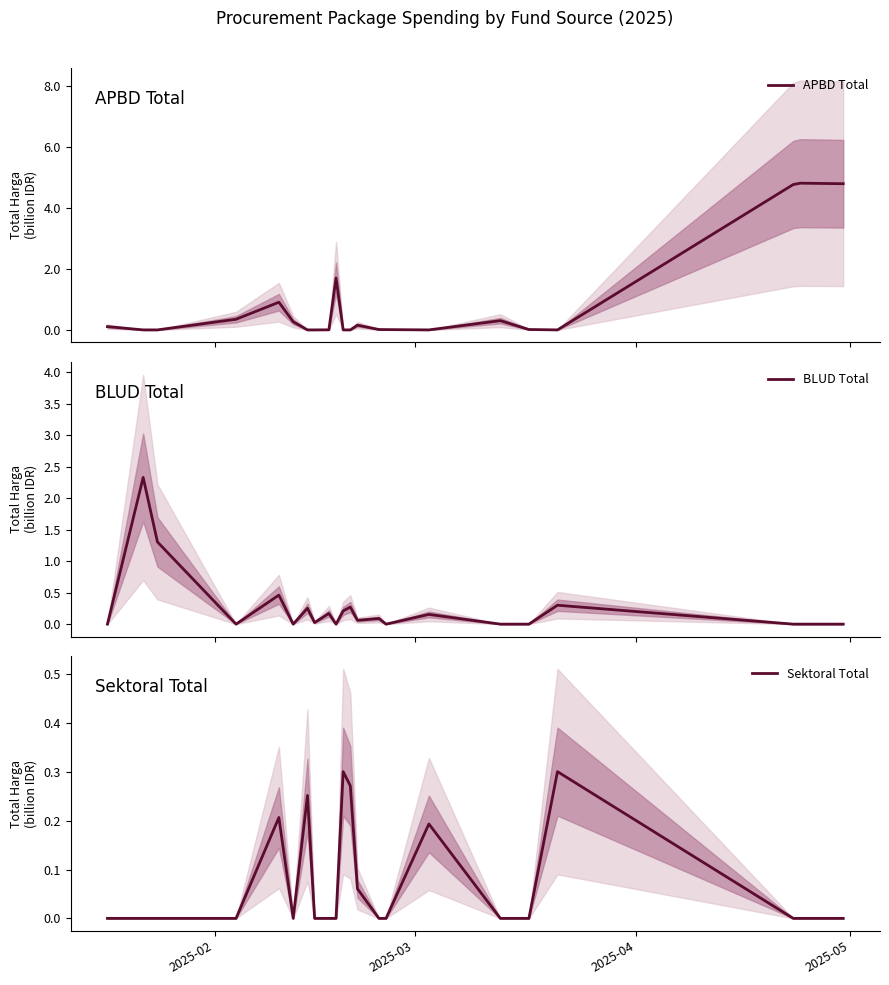

What is the maximum value for APBD Total?

4.8